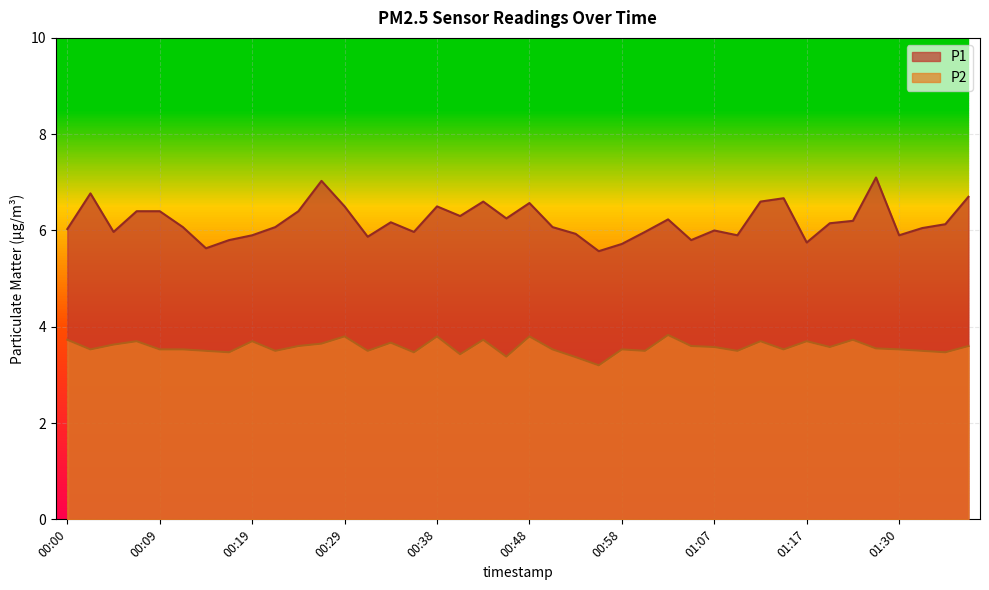

Reading right to left, what are all the values shown in this chart?

P1: 01:37=6.7	01:35=6.1	01:32=6.0	01:30=5.9	01:27=7.1	01:22=6.2	01:20=6.2	01:17=5.8	01:15=6.7	01:12=6.6	01:10=5.9	01:07=6.0	01:05=5.8	01:03=6.2	01:00=6.0	00:58=5.7	00:55=5.6	00:53=5.9	00:50=6.1	00:48=6.6	00:46=6.2	00:43=6.6	00:41=6.3	00:38=6.5	00:36=6.0	00:33=6.2	00:31=5.9	00:29=6.5	00:26=7.0	00:24=6.4	00:21=6.1	00:19=5.9	00:16=5.8	00:14=5.6	00:12=6.1	00:09=6.4	00:07=6.4	00:04=6.0	00:02=6.8	00:00=6.0
P2: 01:37=3.6	01:35=3.5	01:32=3.5	01:30=3.5	01:27=3.5	01:22=3.7	01:20=3.6	01:17=3.7	01:15=3.5	01:12=3.7	01:10=3.5	01:07=3.6	01:05=3.6	01:03=3.8	01:00=3.5	00:58=3.5	00:55=3.2	00:53=3.4	00:50=3.5	00:48=3.8	00:46=3.4	00:43=3.7	00:41=3.4	00:38=3.8	00:36=3.5	00:33=3.7	00:31=3.5	00:29=3.8	00:26=3.6	00:24=3.6	00:21=3.5	00:19=3.7	00:16=3.5	00:14=3.5	00:12=3.5	00:09=3.5	00:07=3.7	00:04=3.6	00:02=3.5	00:00=3.7